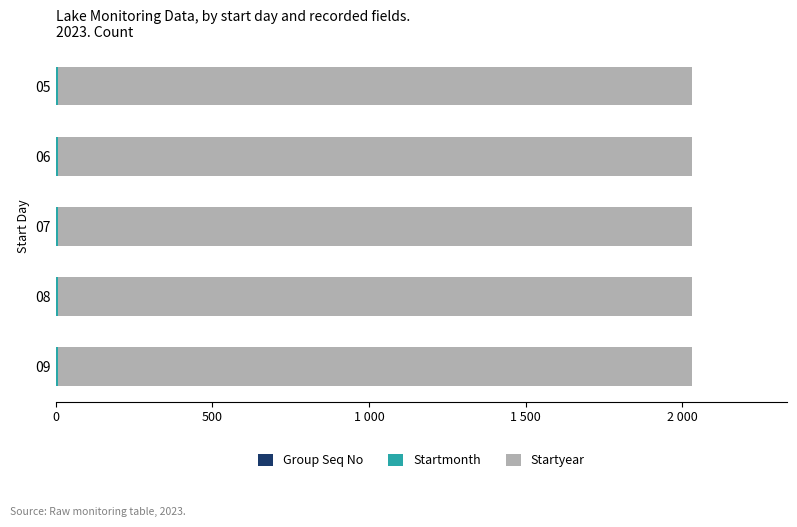

Does the chart contain any negative values?

No